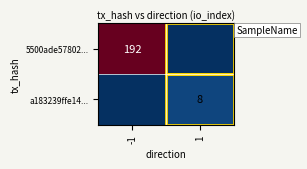

Is the value of a183239ffe14... at 1 greater than the value of 5500ade57802... at -1?

No